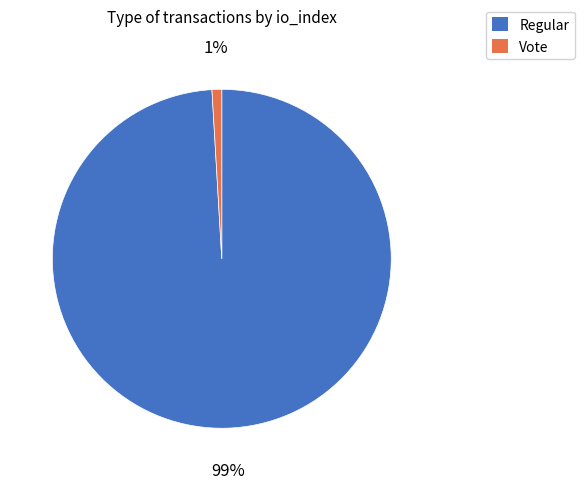

How many segments does this pie chart have?

2